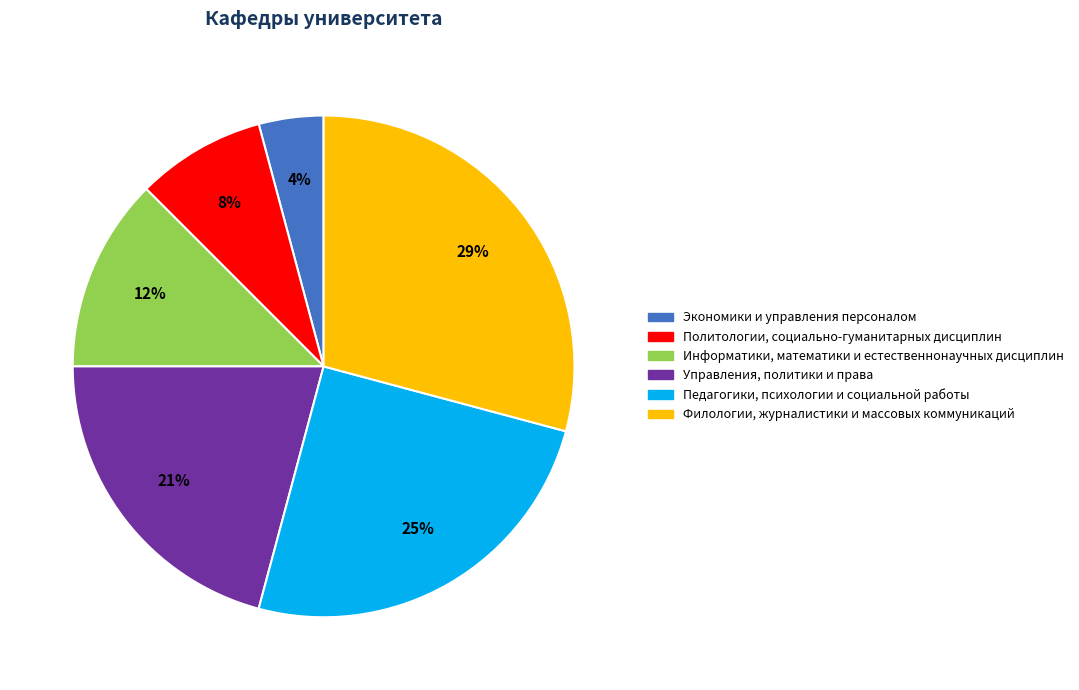

To the nearest percent, what is the difference between the Информатики, математики и естественнонаучных дисциплин and Политологии, социально-гуманитарных дисциплин slice percentages?

4%